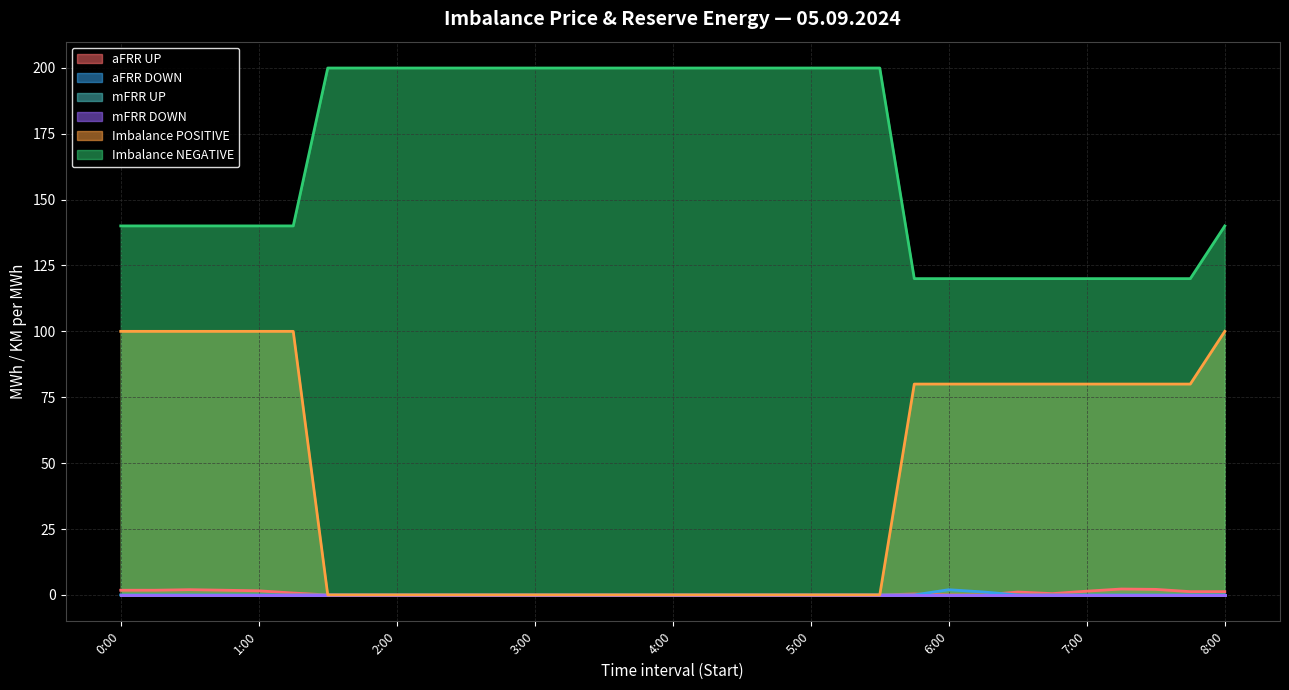

Does the chart display data point markers on the line(s)?

No